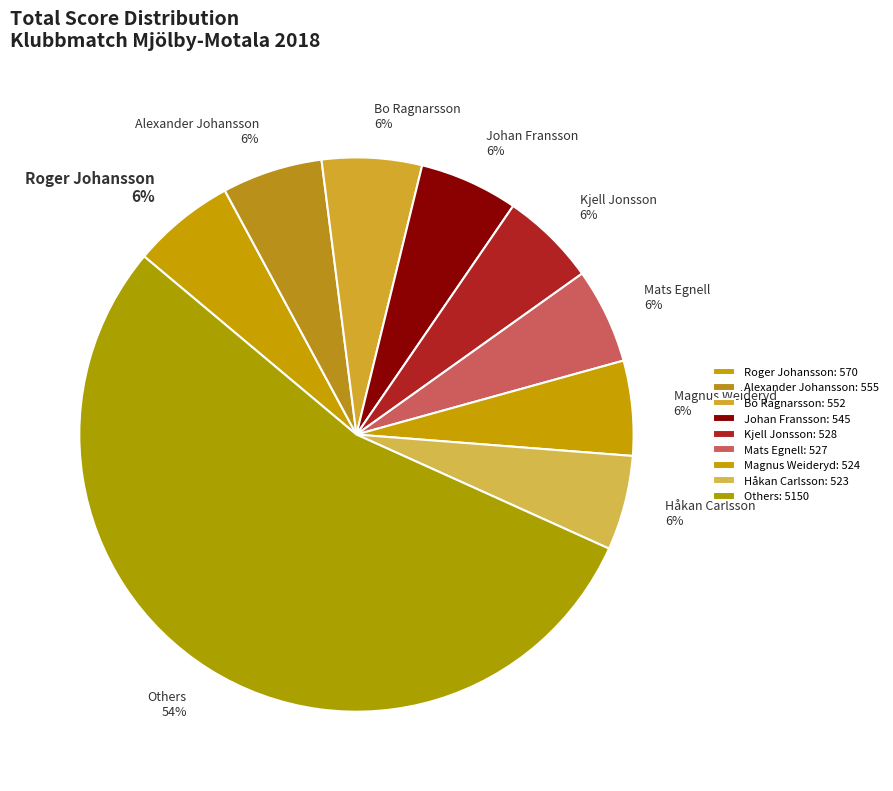

Approximately how many times larger is the value at Kjell Jonsson compared to Magnus Weideryd?

1.0